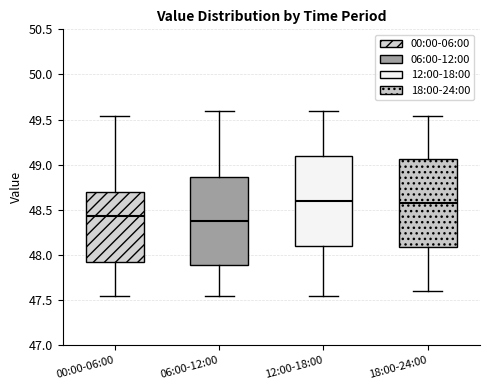

Reading left to right, transcribe this box plot: for each box, give where its median line is, the range the box spans, and where its two whiskers end, as read against the y-axis. The values are not printed on the chart, so give them approximately, as read against the axis.

00:00-06:00: median 48.45, box 47.95 to 48.70, whiskers 47.55 to 49.55
06:00-12:00: median 48.40, box 47.90 to 48.85, whiskers 47.55 to 49.60
12:00-18:00: median 48.60, box 48.10 to 49.10, whiskers 47.55 to 49.60
18:00-24:00: median 48.60, box 48.10 to 49.05, whiskers 47.60 to 49.55